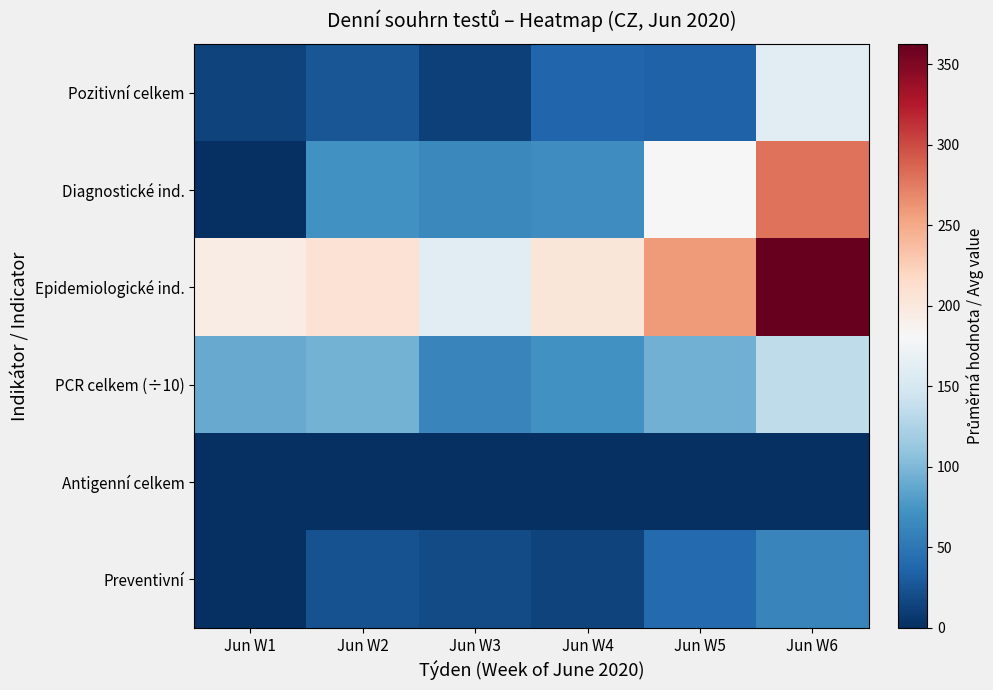

Count the number of data series in this chart.

6